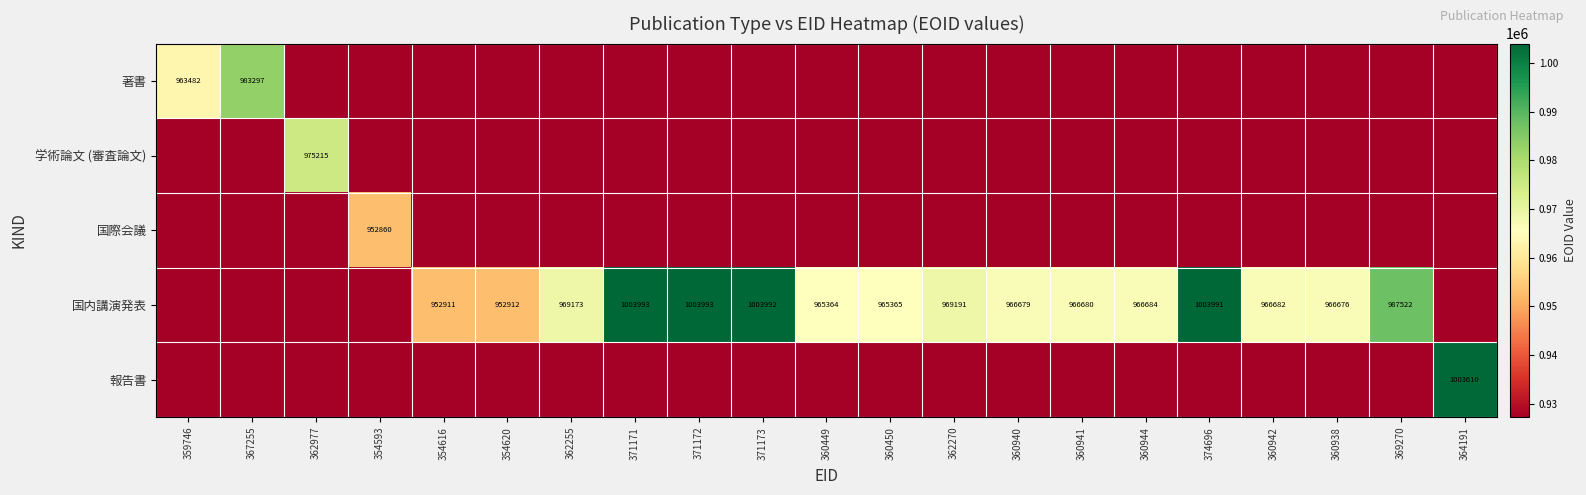

The 国内講演発表 series shows 1510550.8 at 360449. True or false?

False